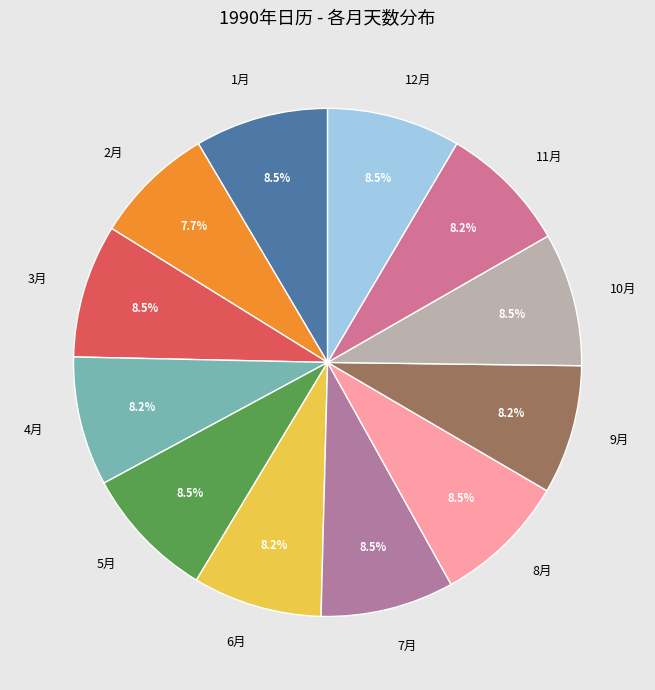

How many slices are in this pie chart?

12